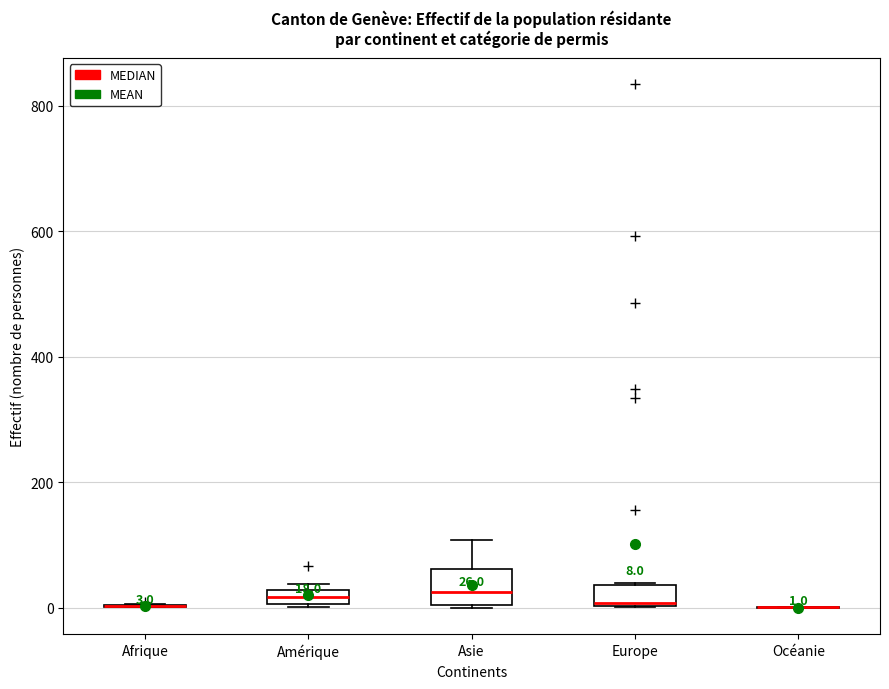

Comparing the boxes themselves (not the whiskers), which one is the tallest?

Asie